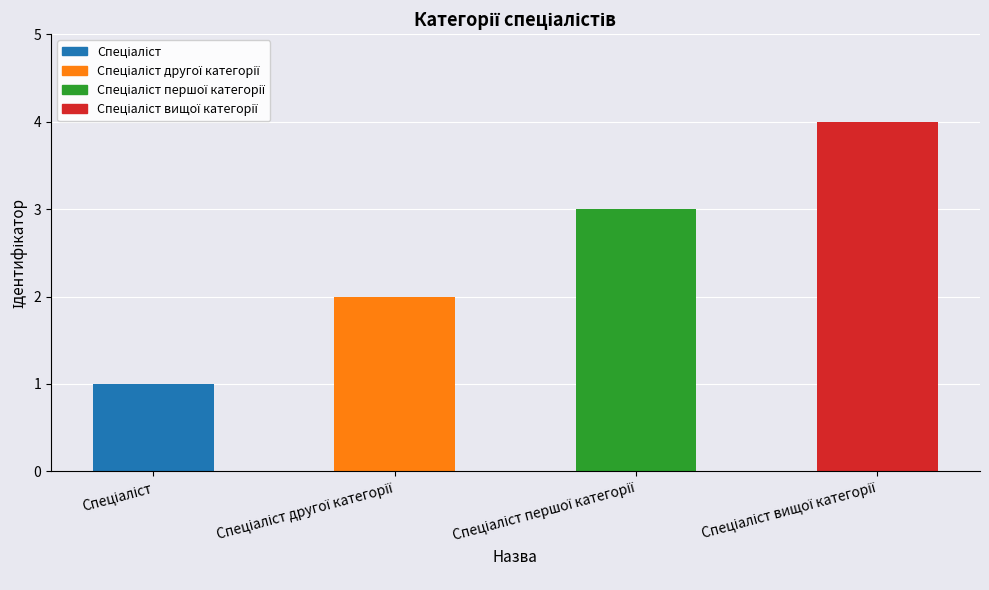

Are the bars horizontal?

No